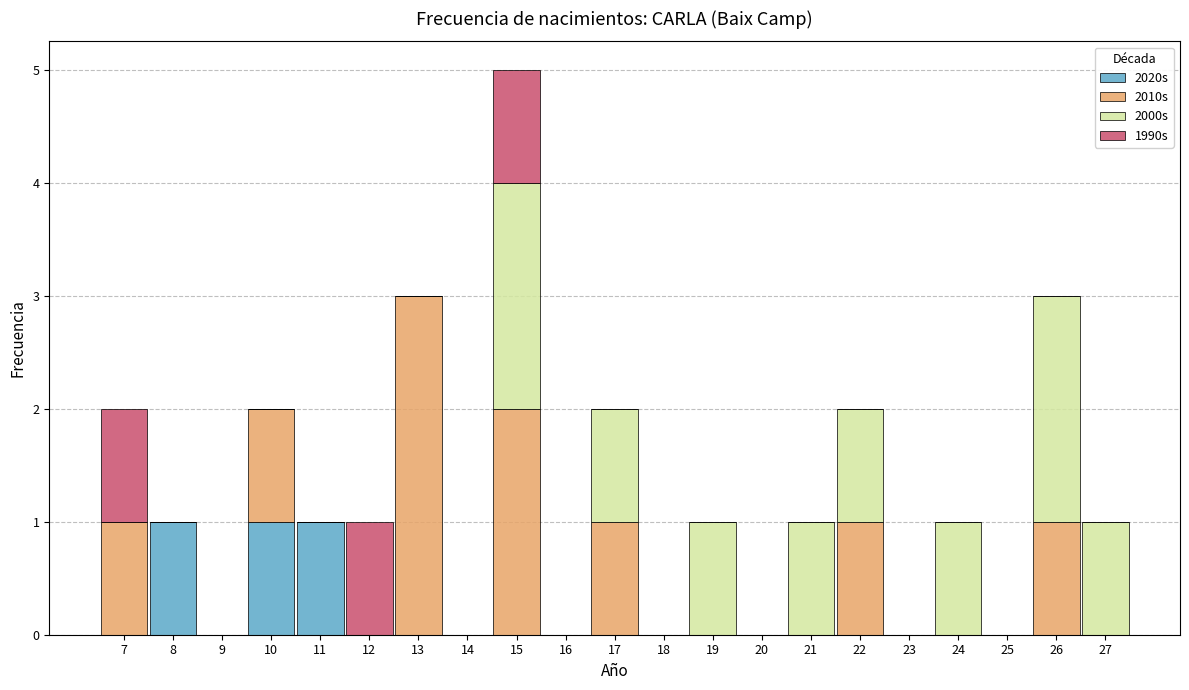

What is the total height of the stacked bar covering 12.5 to 13.5 on the x-axis? The values are not printed on the chart, so give them approximately, as read against the axis.

3